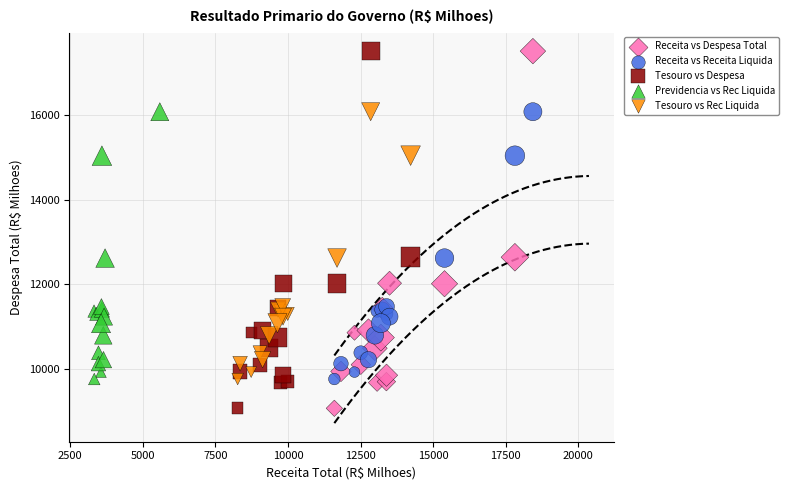

What are all the series names shown in the legend?

Receita vs Despesa Total, Receita vs Receita Liquida, Tesouro vs Despesa, Previdencia vs Rec Liquida, Tesouro vs Rec Liquida